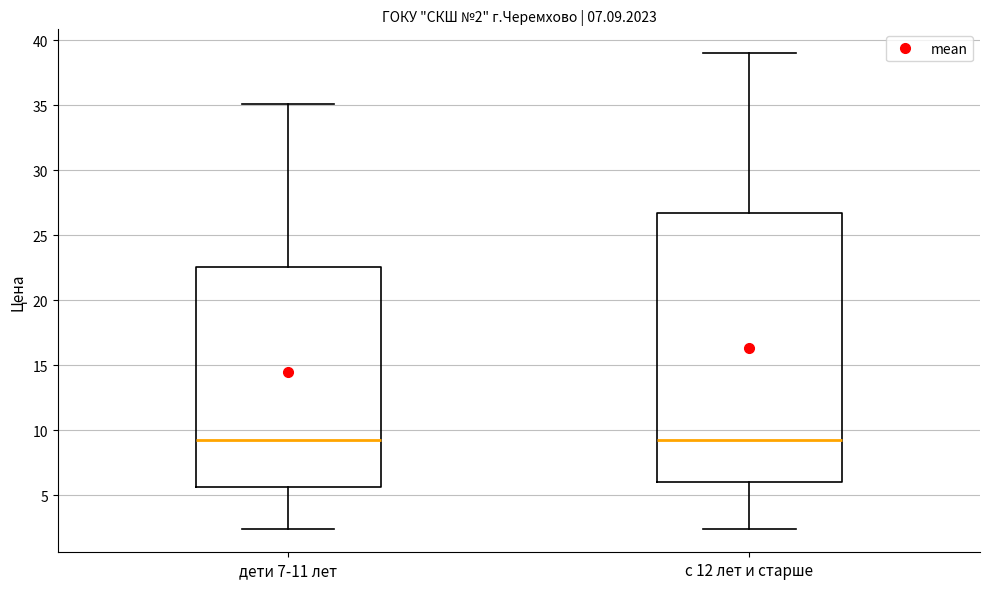

Comparing the boxes themselves (not the whiskers), which one is the tallest?

с 12 лет и старше